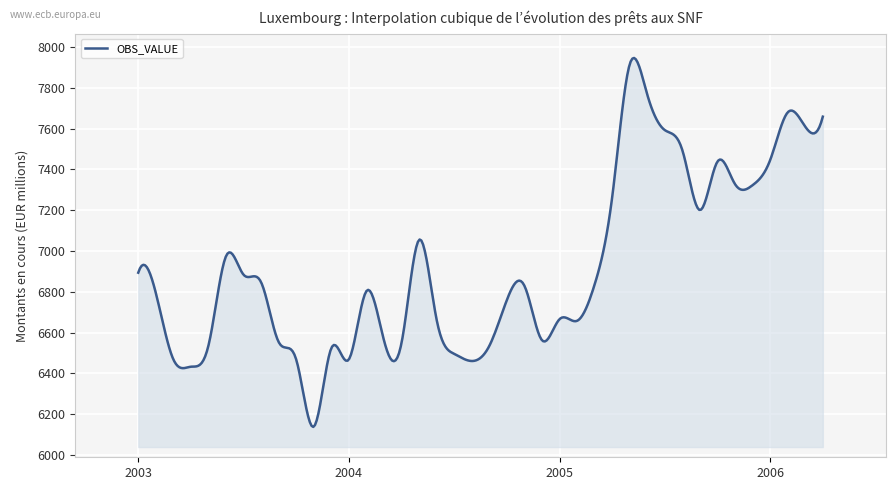

What is the sum of all values?

2768199.6